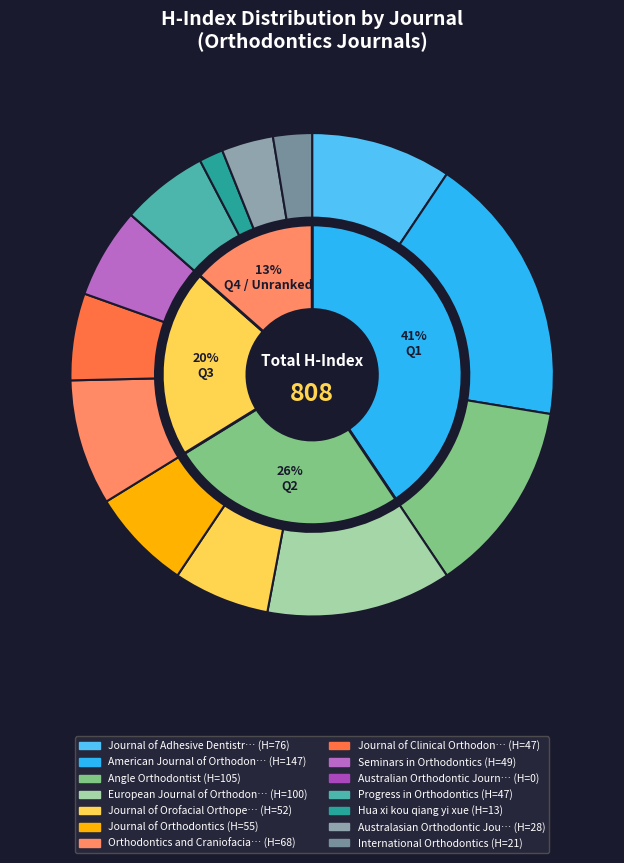

True or false: Angle Orthodontist accounts for 13% of the total.

True